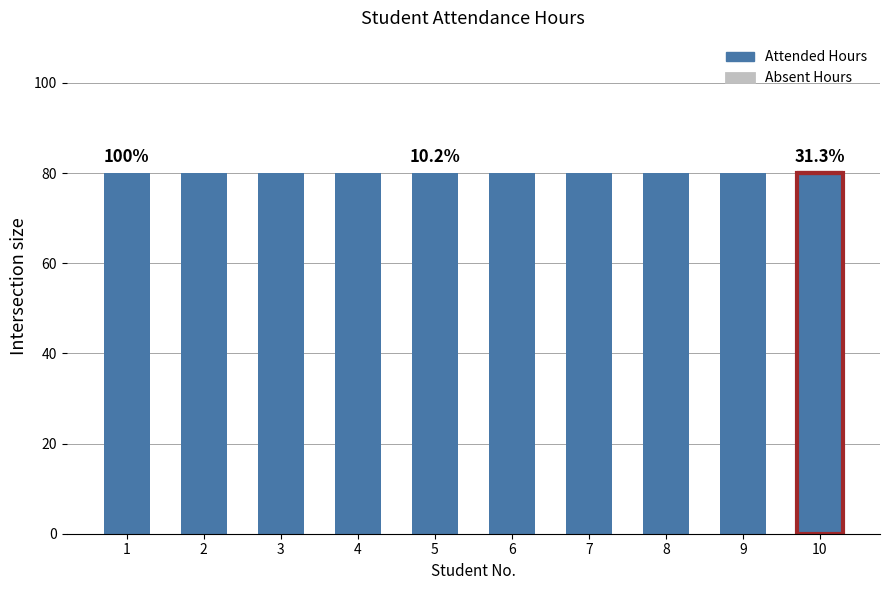

At which label is Attended Hours closest to 80?

1